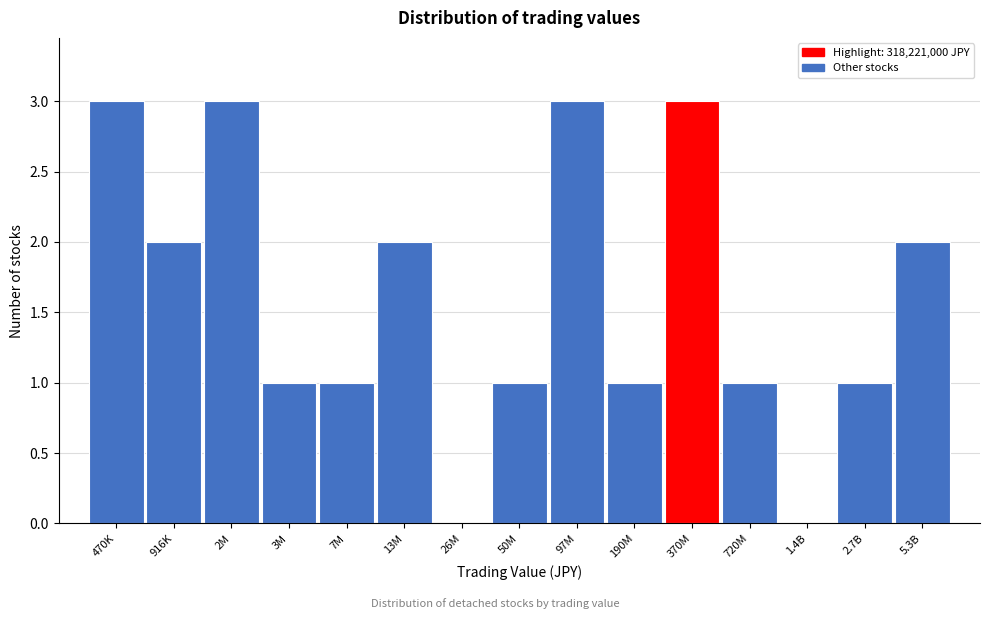

Reading right to left, transcribe all the data shown in this chart.

5.3B=2	2.7B=1	1.4B=0	720M=1	370M=3	190M=1	97M=3	50M=1	26M=0	13M=2	7M=1	3M=1	2M=3	916K=2	470K=3